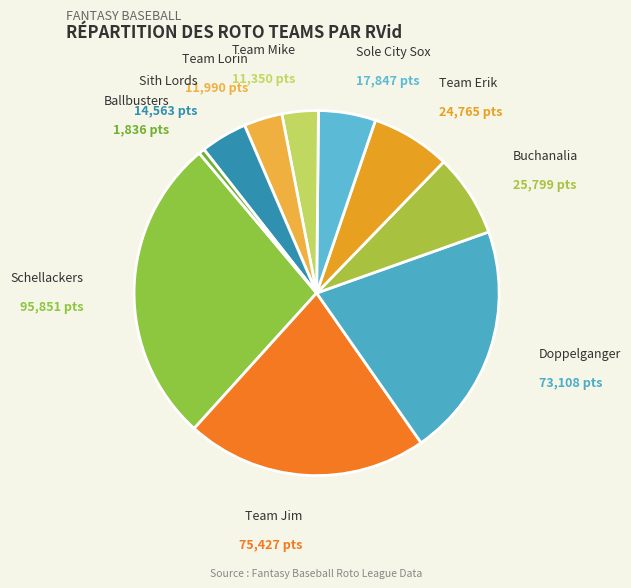

To the nearest percent, what is the difference between the largest and smallest slice percentages?

27%